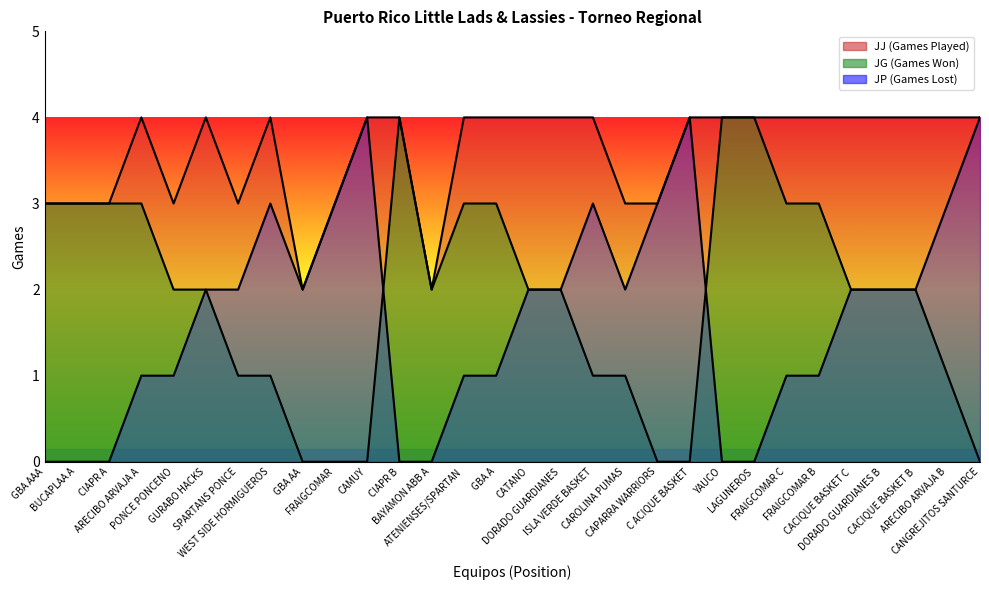

The value of JG at GBA A is 1. True or false?

False